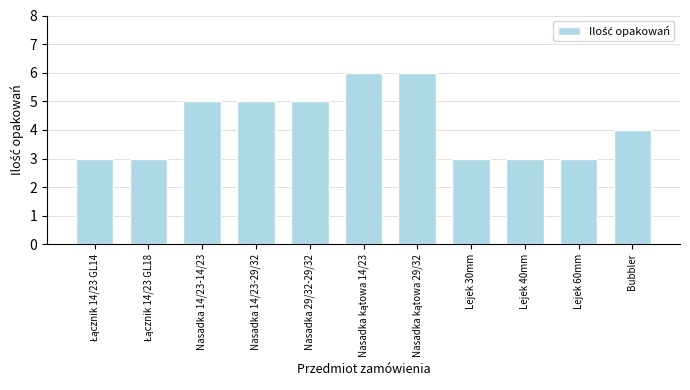

Read the value at Lejek 40mm.

3